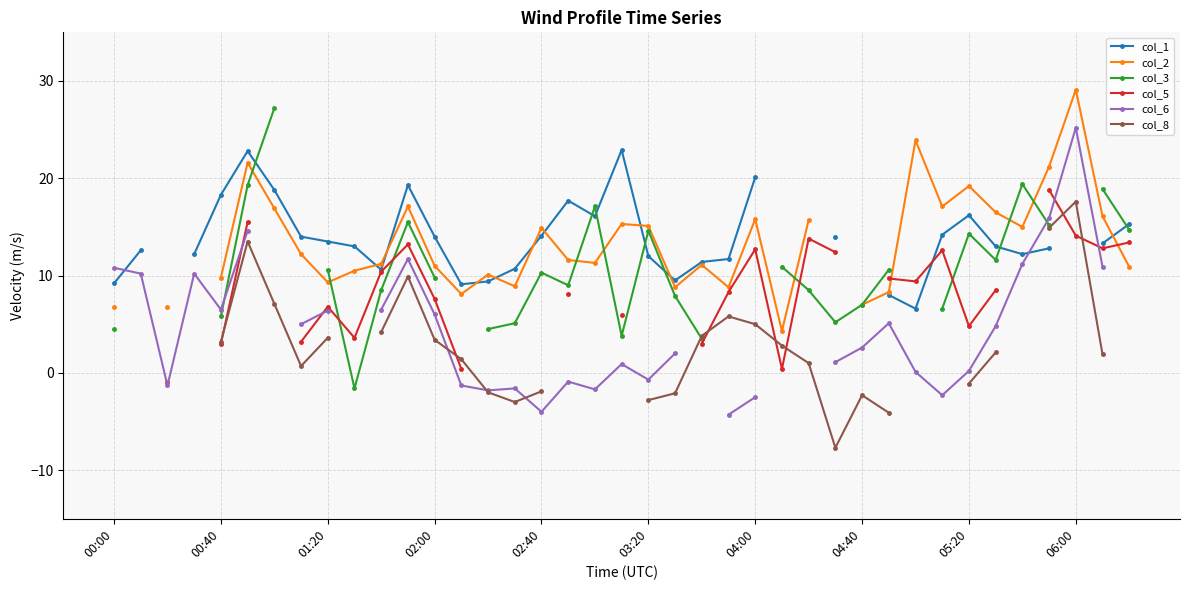

Rank the series by their average value, from highest to lowest.

col_1, col_2, col_3, col_5, col_6, col_8